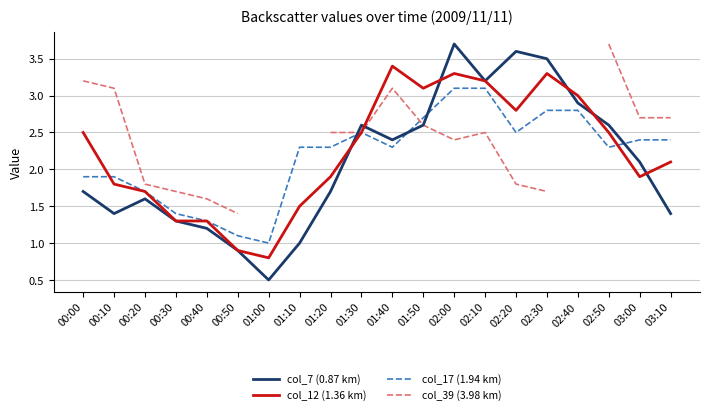

Between 00:00 and 01:50, which series saw the biggest shift?

col_7 (0.87 km)